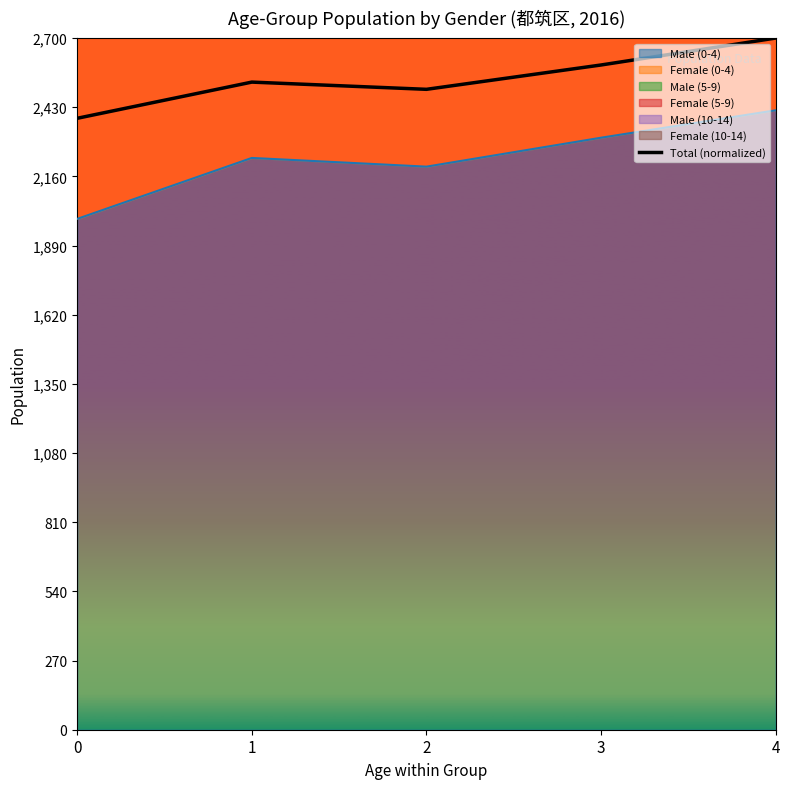

List the labels in order of value, largest first.

4, 3, 1, 2, 0